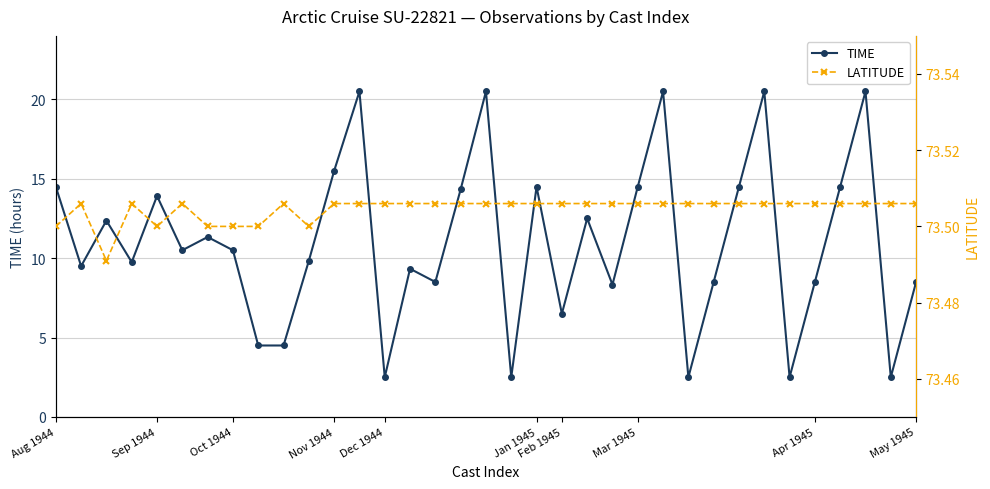

What position from the left is 22?

23